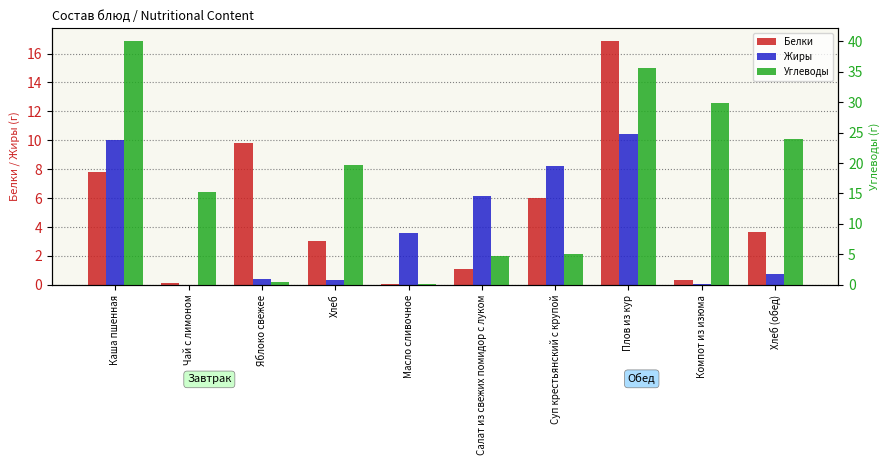

At how many categories does at least one series exceed 0?

10